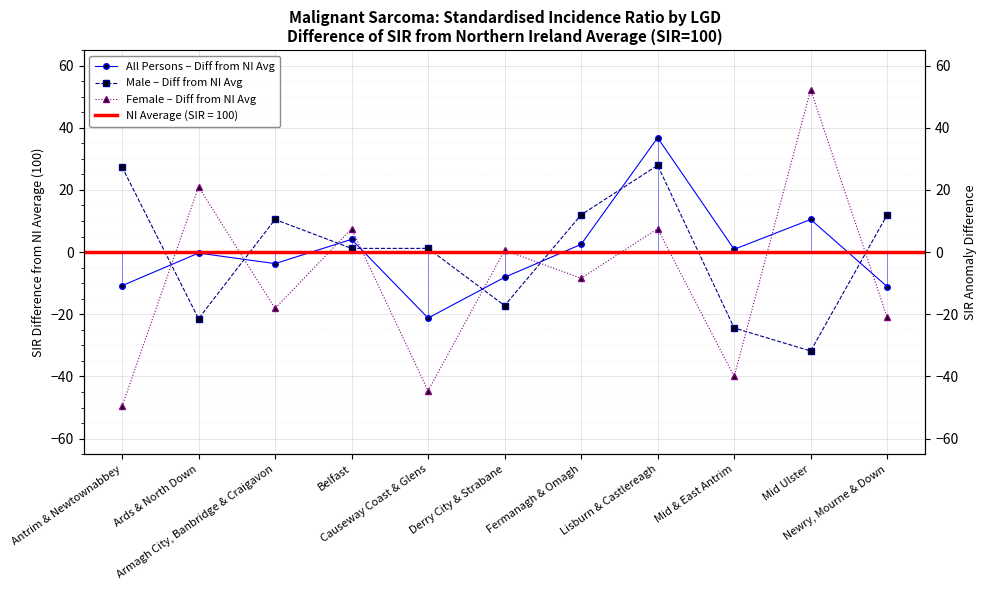

Reading left to right, what are all the values shown in this chart?

All Persons – Diff from NI Avg: -10.8	-0.3	-3.7	4.1	-21.2	-8.1	2.5	36.8	0.9	10.5	-11.1
Male – Diff from NI Avg: 27.4	-21.4	10.5	1.2	1.2	-17.2	12.0	27.9	-24.4	-31.8	12.0
Female – Diff from NI Avg: -49.6	21.0	-18.1	7.5	-44.6	0.6	-8.4	7.5	-40.0	52.2	-21.0